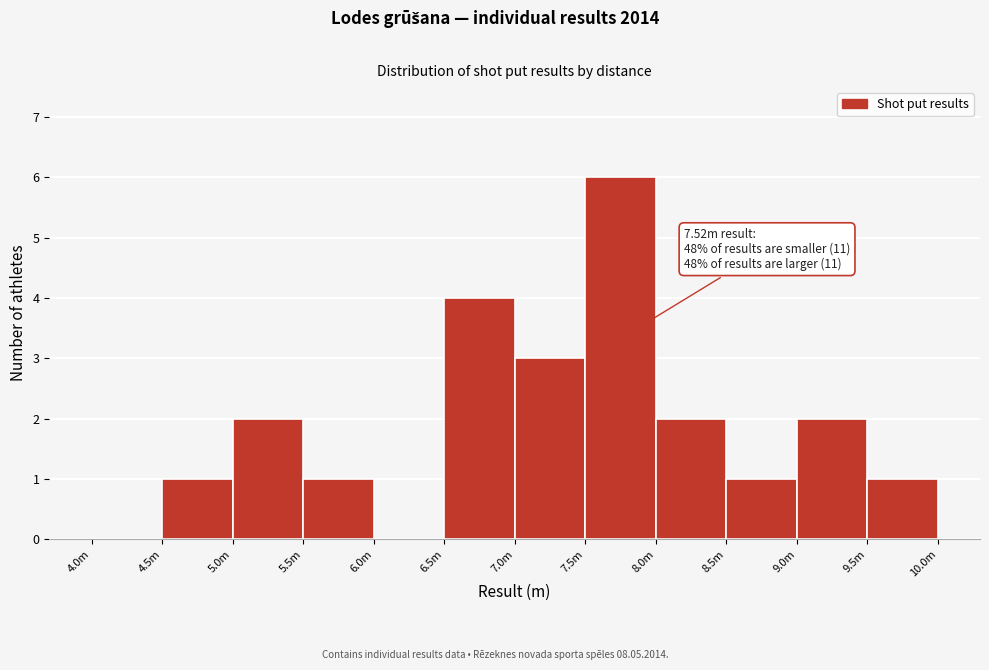

Reading left to right, extract all data points from this chart.

4.0m=0	4.5m=1	5.0m=2	5.5m=1	6.0m=0	6.5m=4	7.0m=3	7.5m=6	8.0m=2	8.5m=1	9.0m=2	9.5m=1